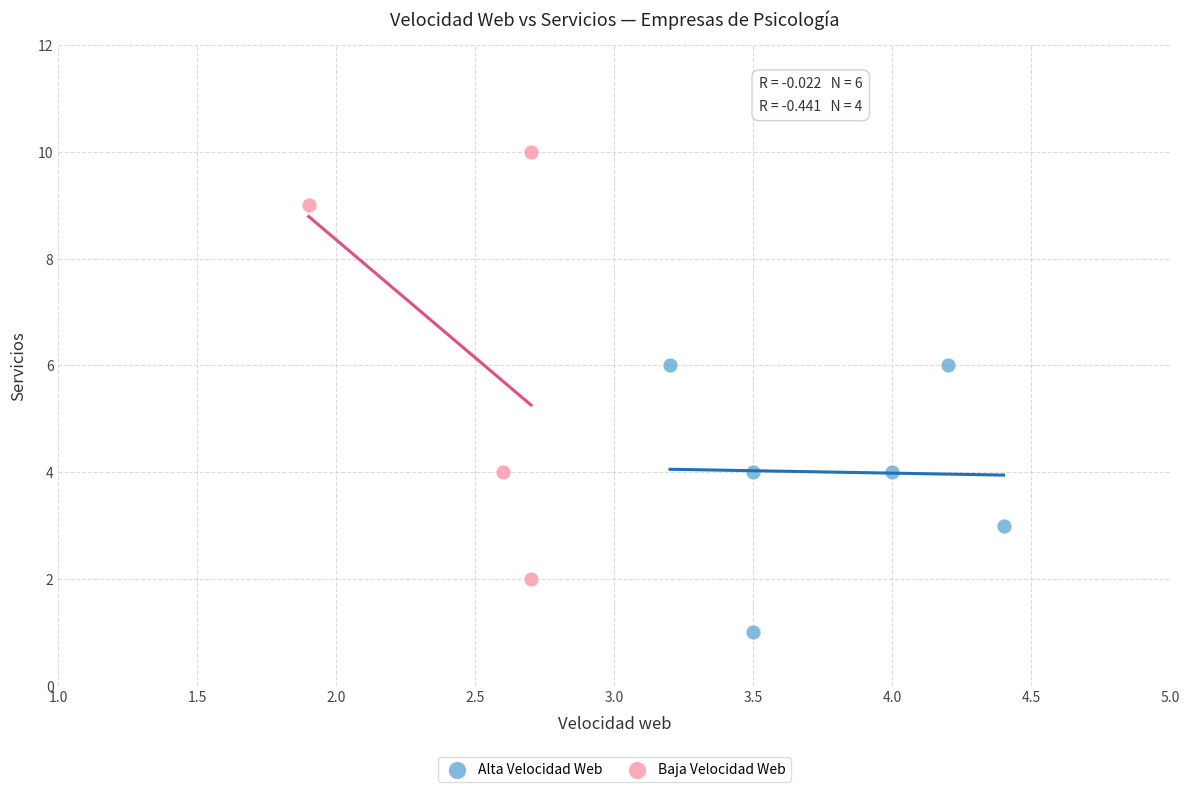

Which series reaches the minimum Y coordinate?

Alta Velocidad Web